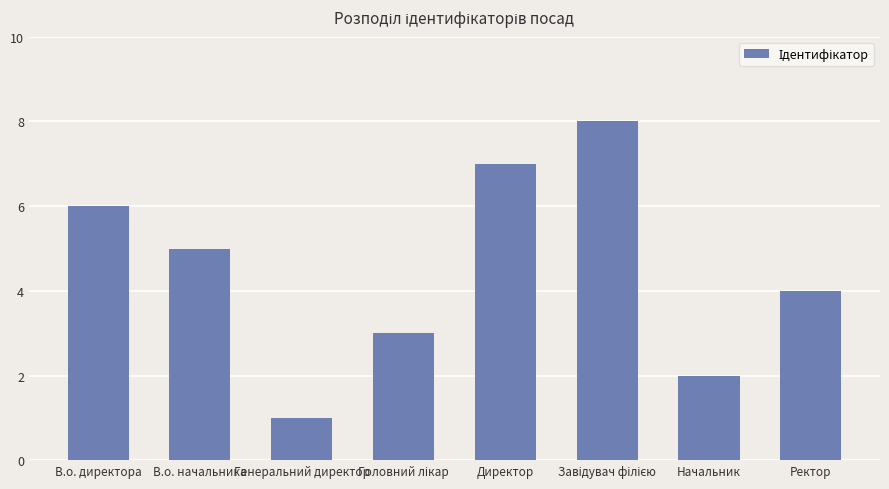

At which label does the data first exceed 5?

В.о. директора